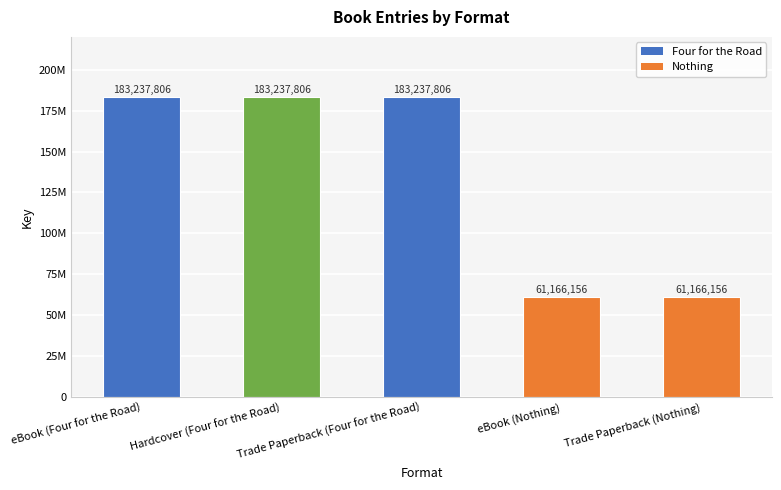

Which category has the highest value across all series?

eBook (Four for the Road)